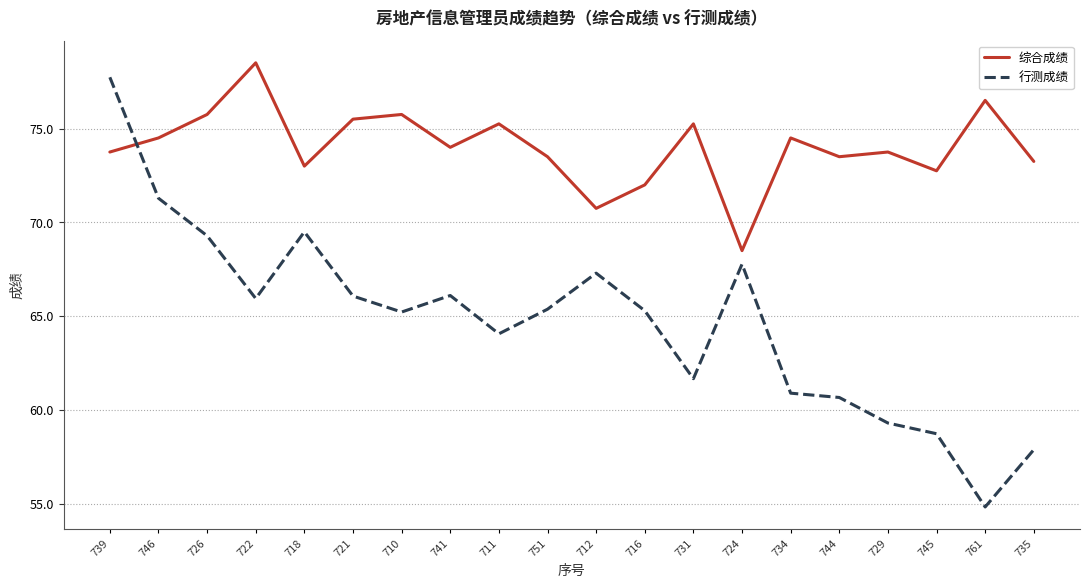

Does the chart display data point markers on the line(s)?

No